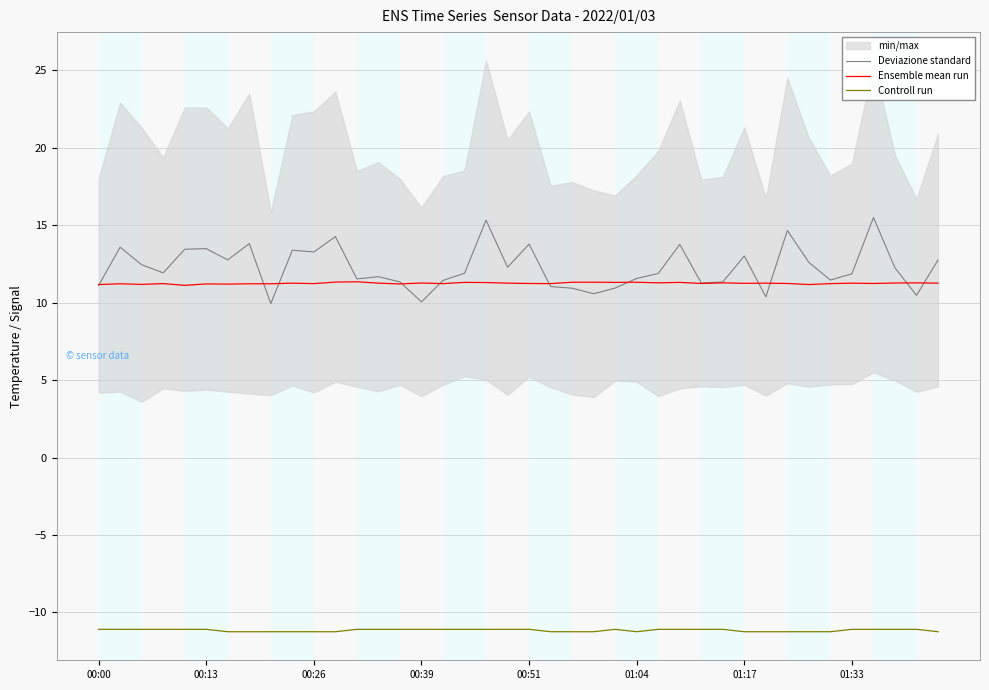

What is the minimum value shown in the chart?

-11.3